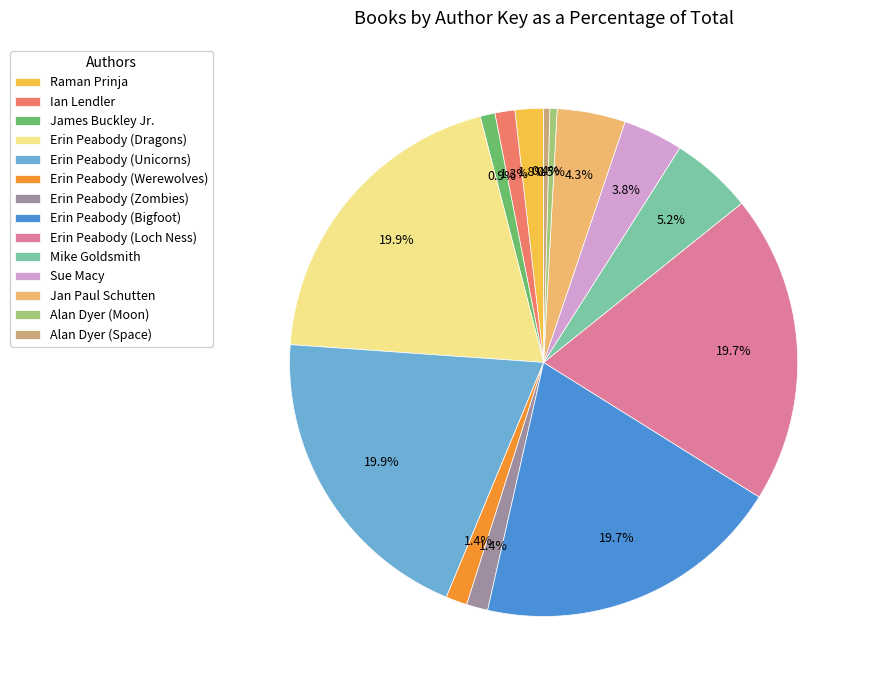

To the nearest percent, what is the difference between the largest and smallest slice percentages?

19%